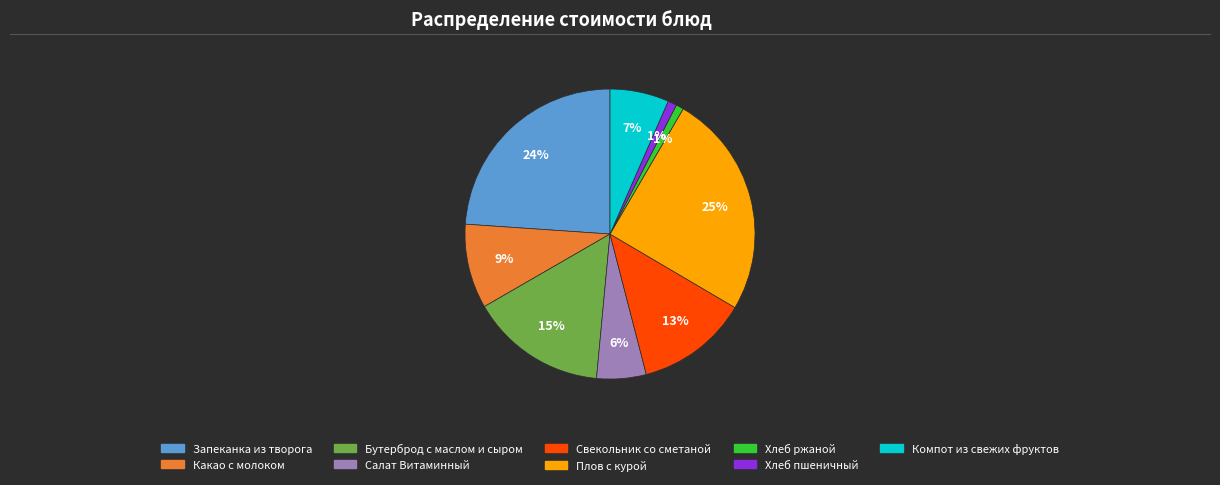

True or false: Салат Витаминный accounts for 15% of the total.

False